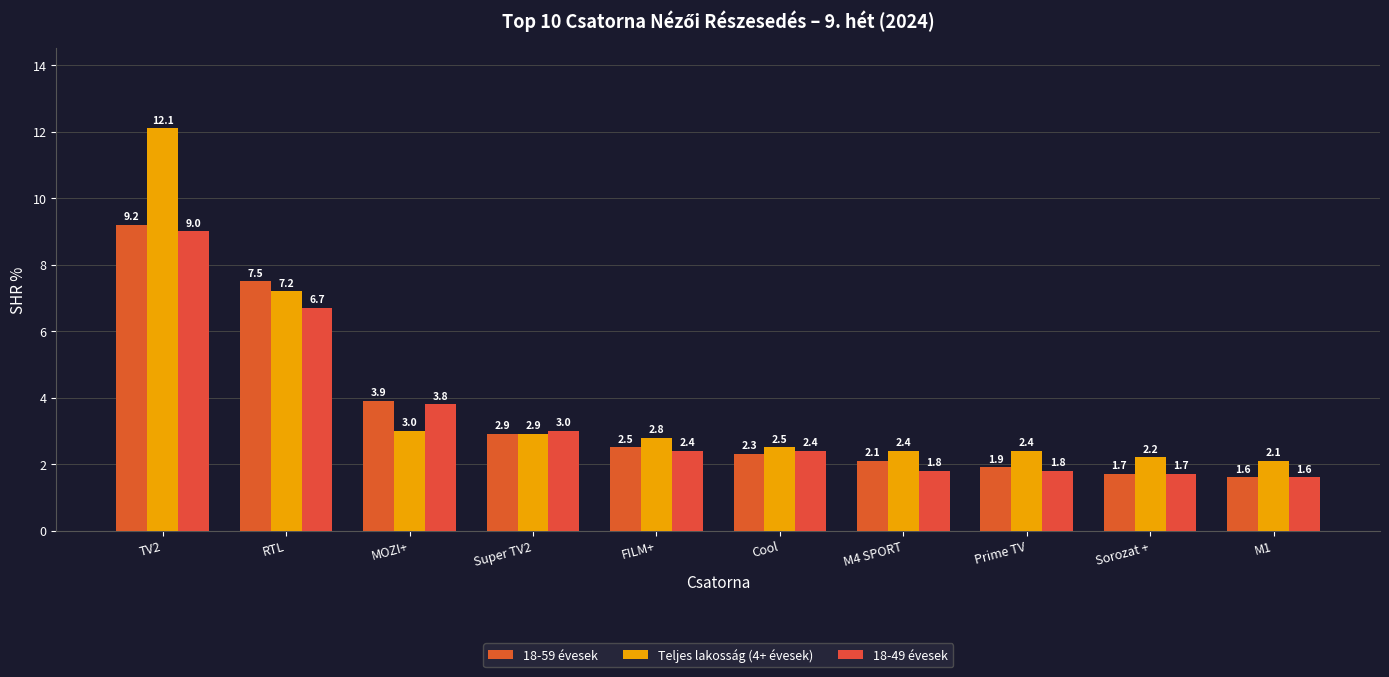

What is the highest value of the Teljes lakosság (4+ évesek) series?

12.1